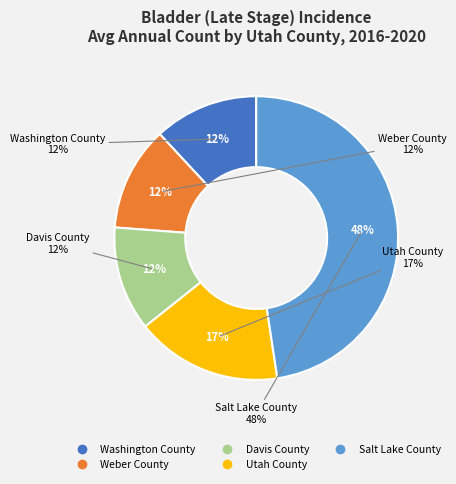

The Salt Lake County slice represents 48% of the pie. True or false?

True